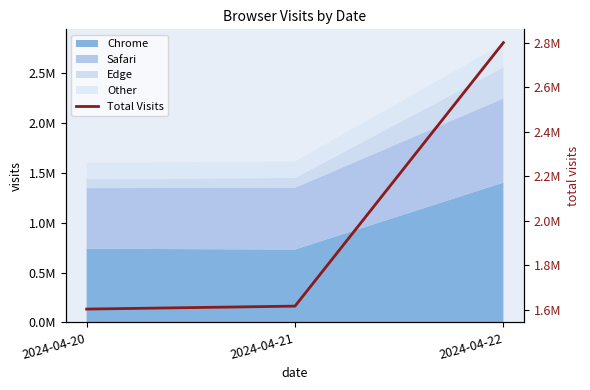

What is the greatest value displayed?

2800331